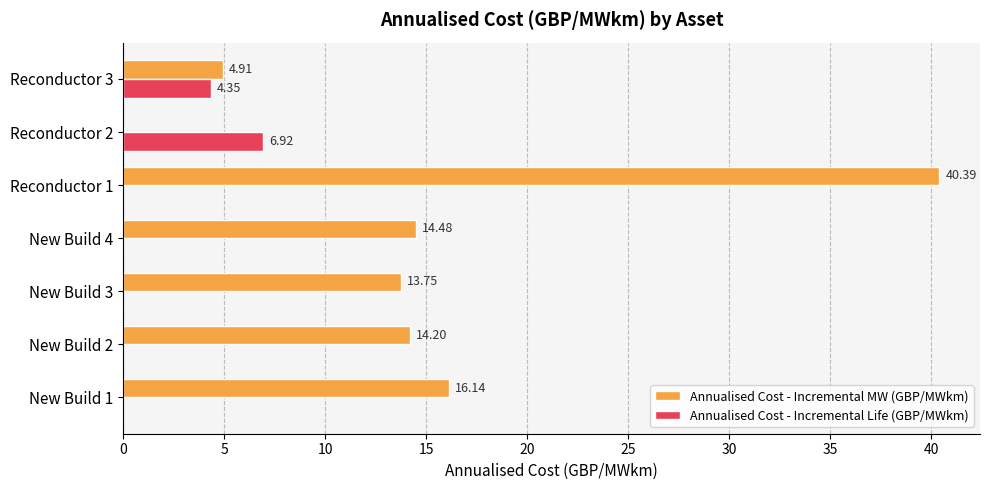

What is the sum of all Annualised Cost - Incremental Life (GBP/MWkm) values?

11.3